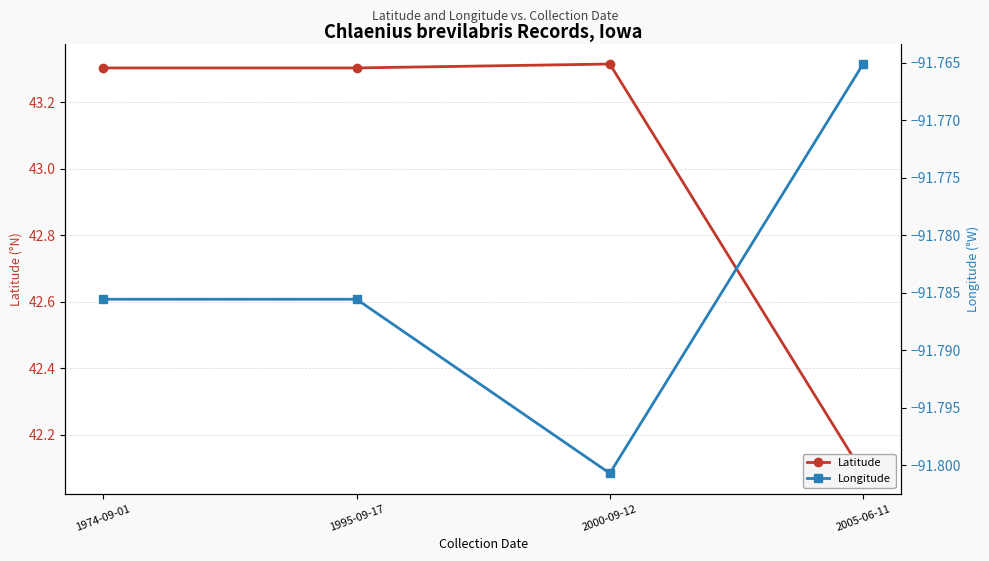

Reading right to left, list all the values displayed in this chart.

Latitude: 42.1	43.3	43.3	43.3
Longitude: -91.8	-91.8	-91.8	-91.8